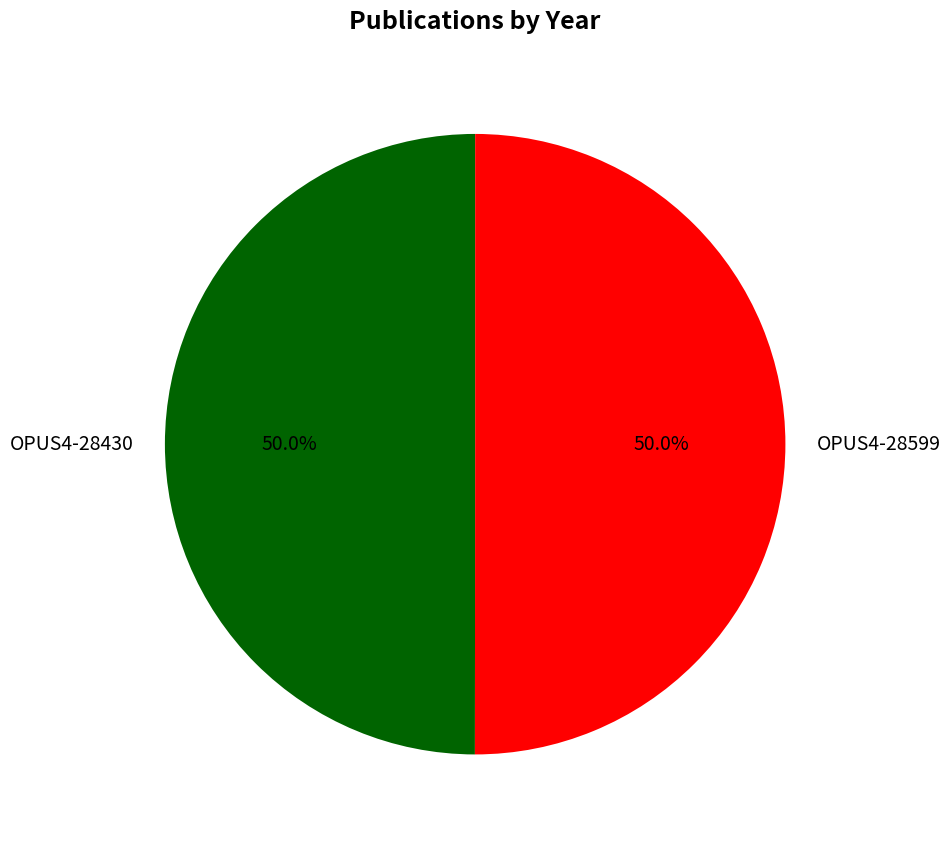

How much of the chart is everything except OPUS4-28599?

50.0%